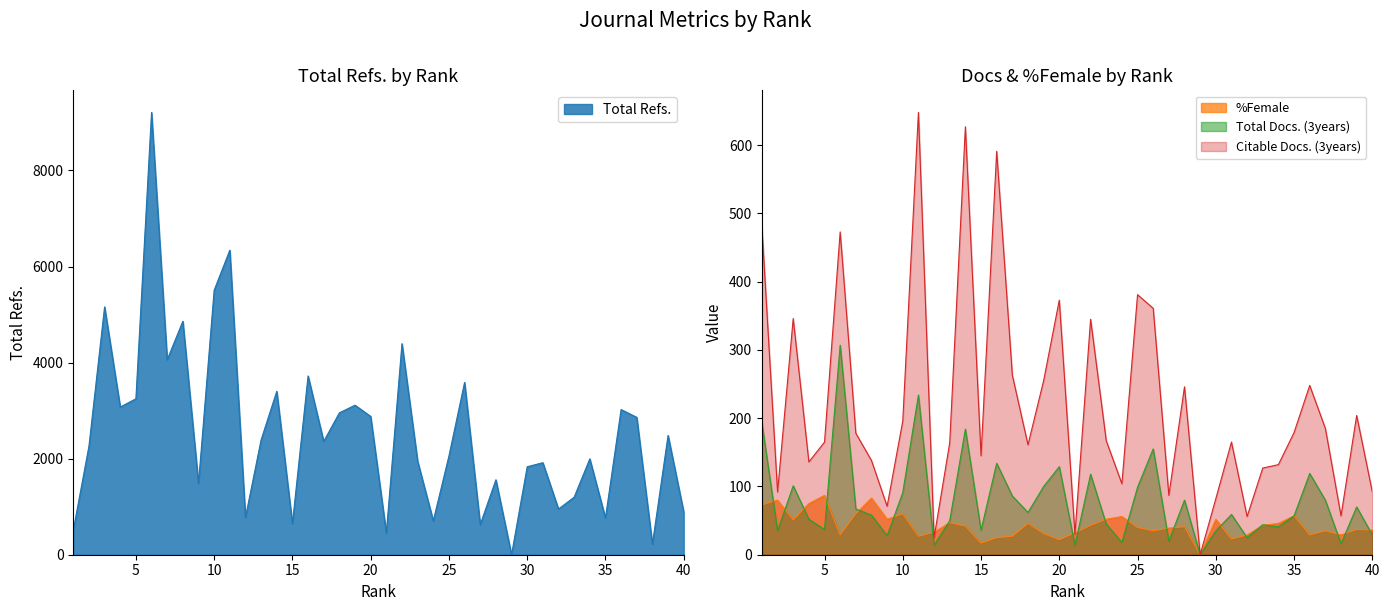

How many interior local peaks does the Total Refs. series have?

14